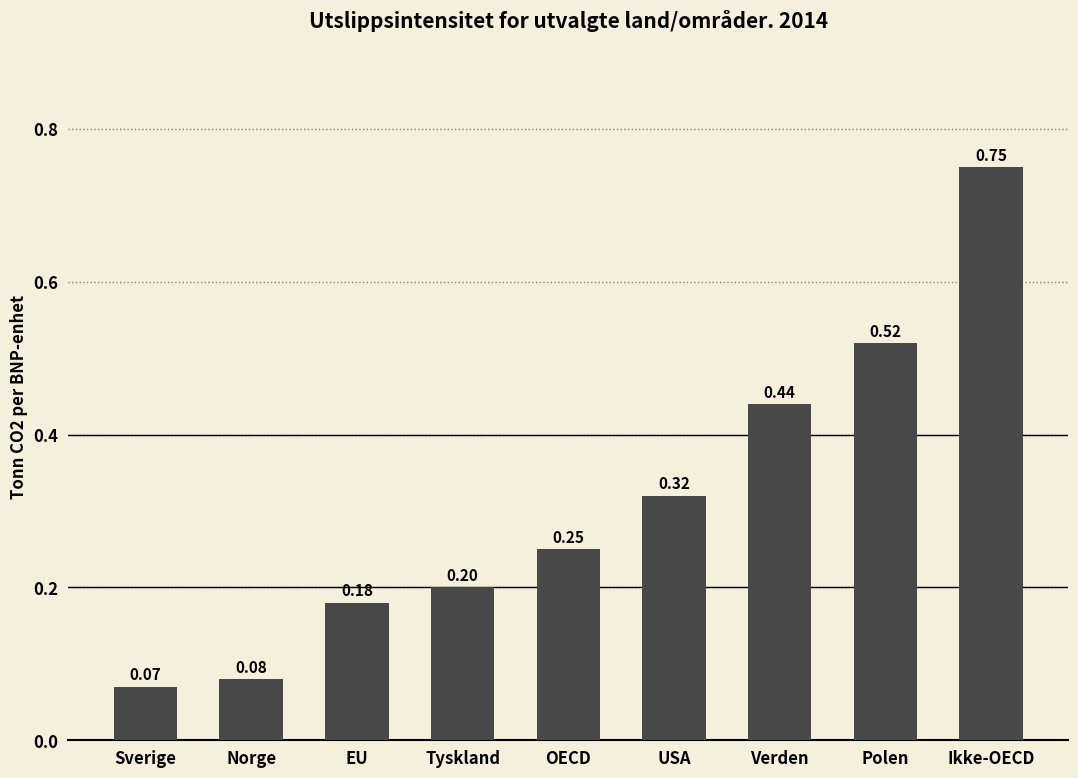

What is the label of the 4th bar from the left?

Tyskland